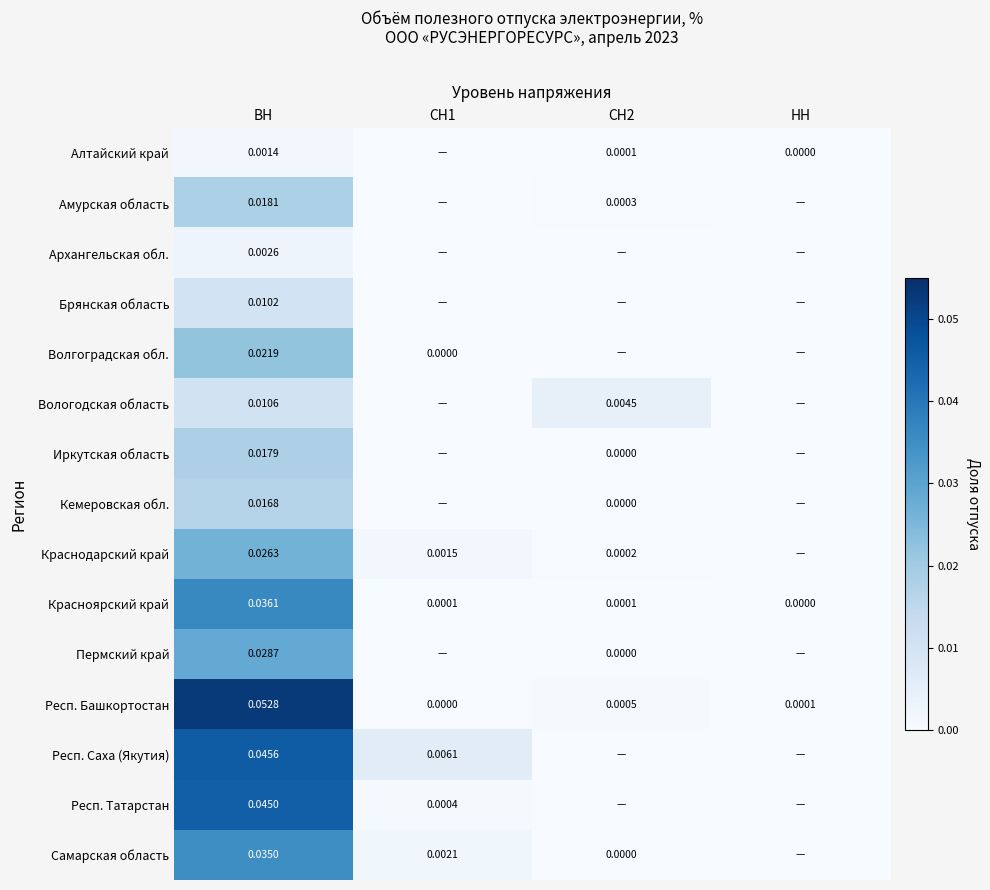

At ВН, list the series in order from smallest to largest.

Алтайский край, Архангельская обл., Брянская область, Вологодская область, Кемеровская обл., Иркутская область, Амурская область, Волгоградская обл., Краснодарский край, Пермский край, Самарская область, Красноярский край, Респ. Татарстан, Респ. Саха (Якутия), Респ. Башкортостан